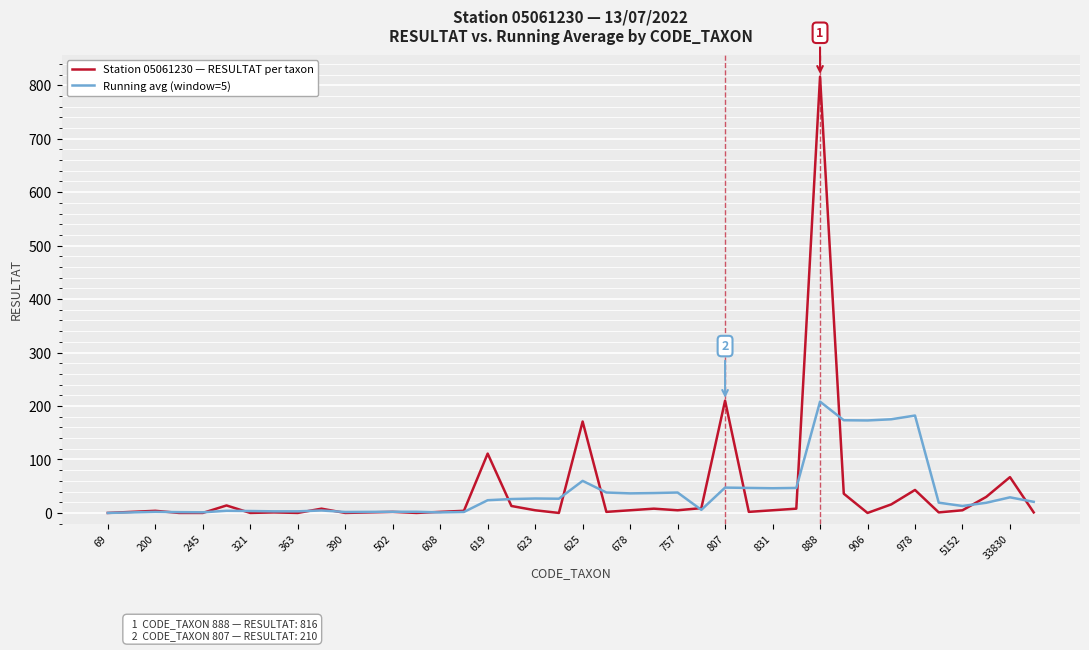

At how many categories does at least one series exceed 298?

1